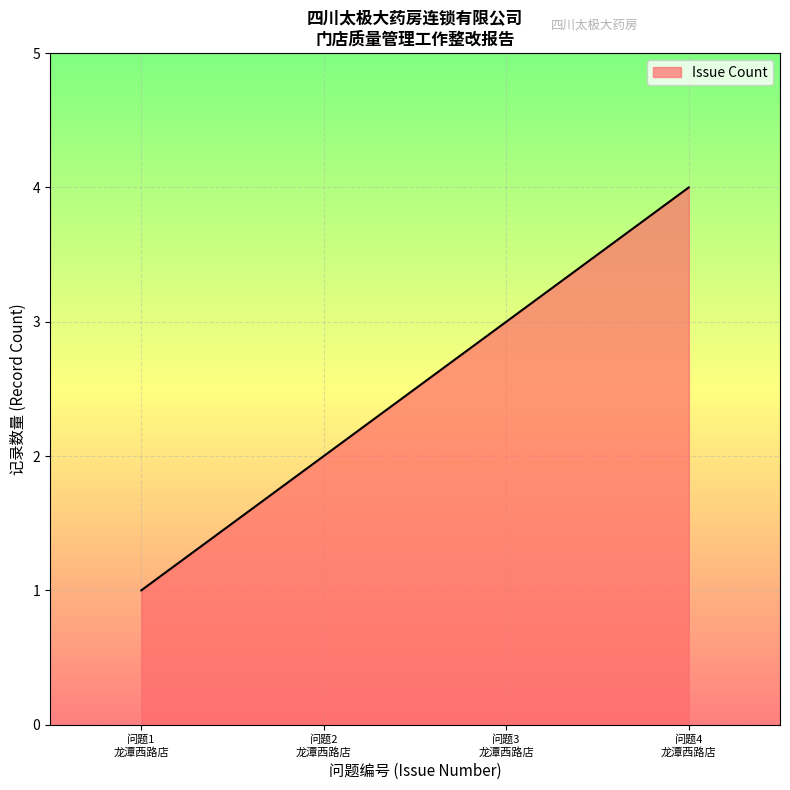

Reading left to right, what are all the values shown in this chart?

1	2	3	4